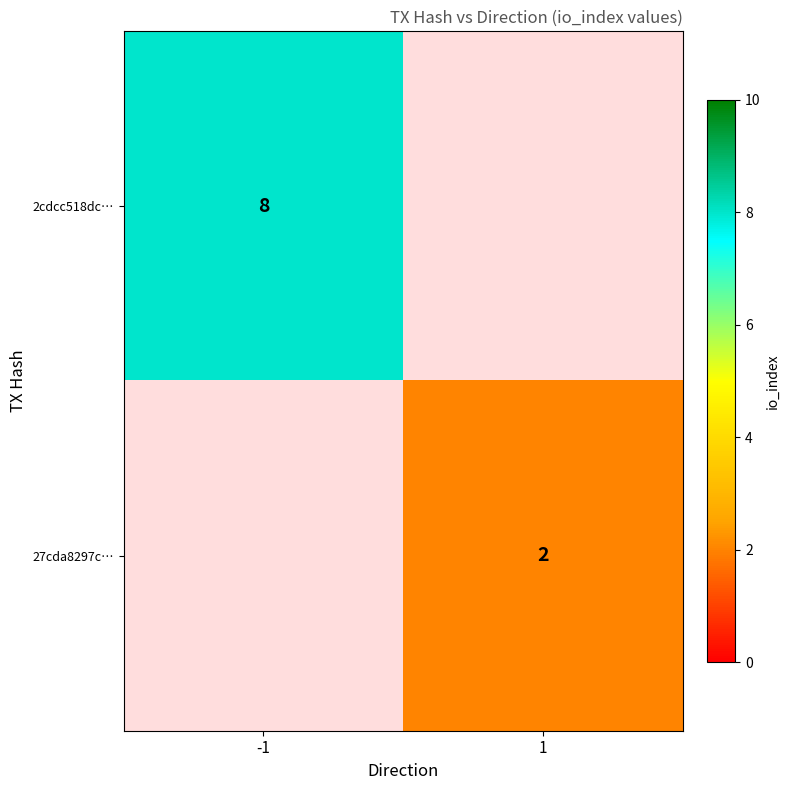

Is the value of 27cda8297c… at 1 greater than the value of 2cdcc518dc… at -1?

No